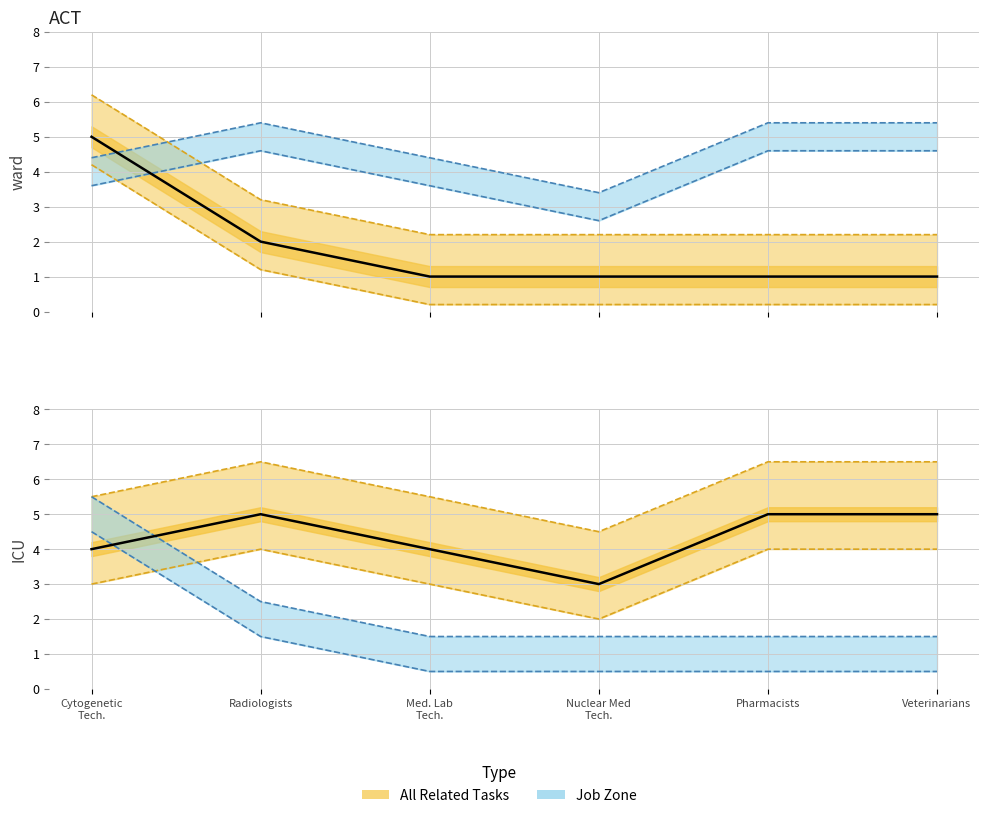

Which series has the largest total across all categories?

Job Zone